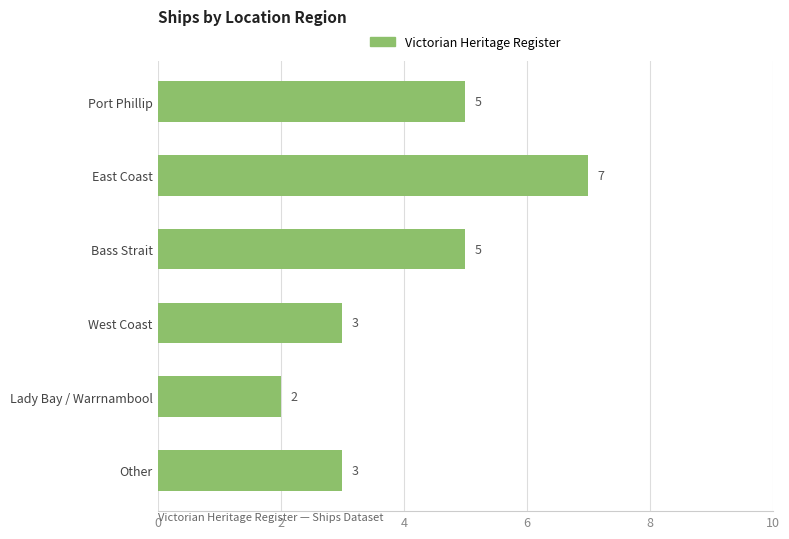

What is the difference between the maximum and minimum values?

5